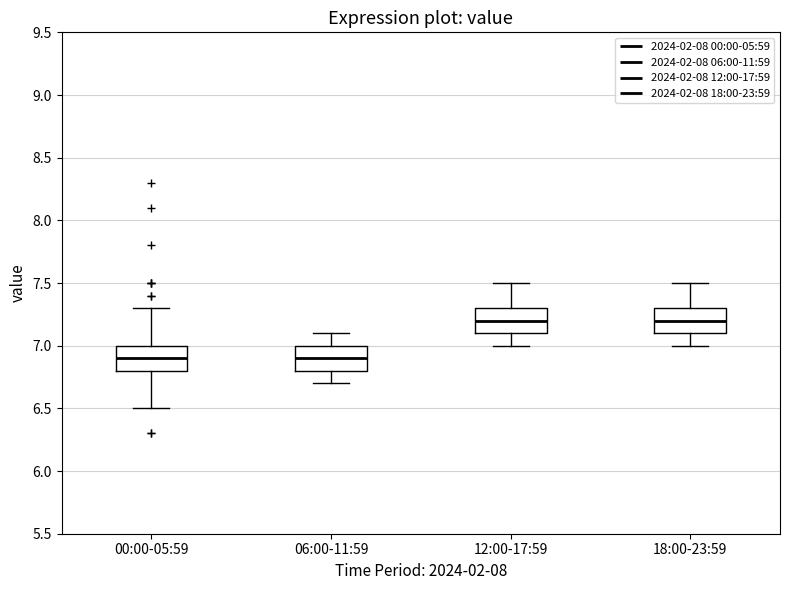

Where does the upper whisker of the box for 18:00-23:59 end on the y-axis? The values are not printed on the chart, so give them approximately, as read against the axis.

7.5